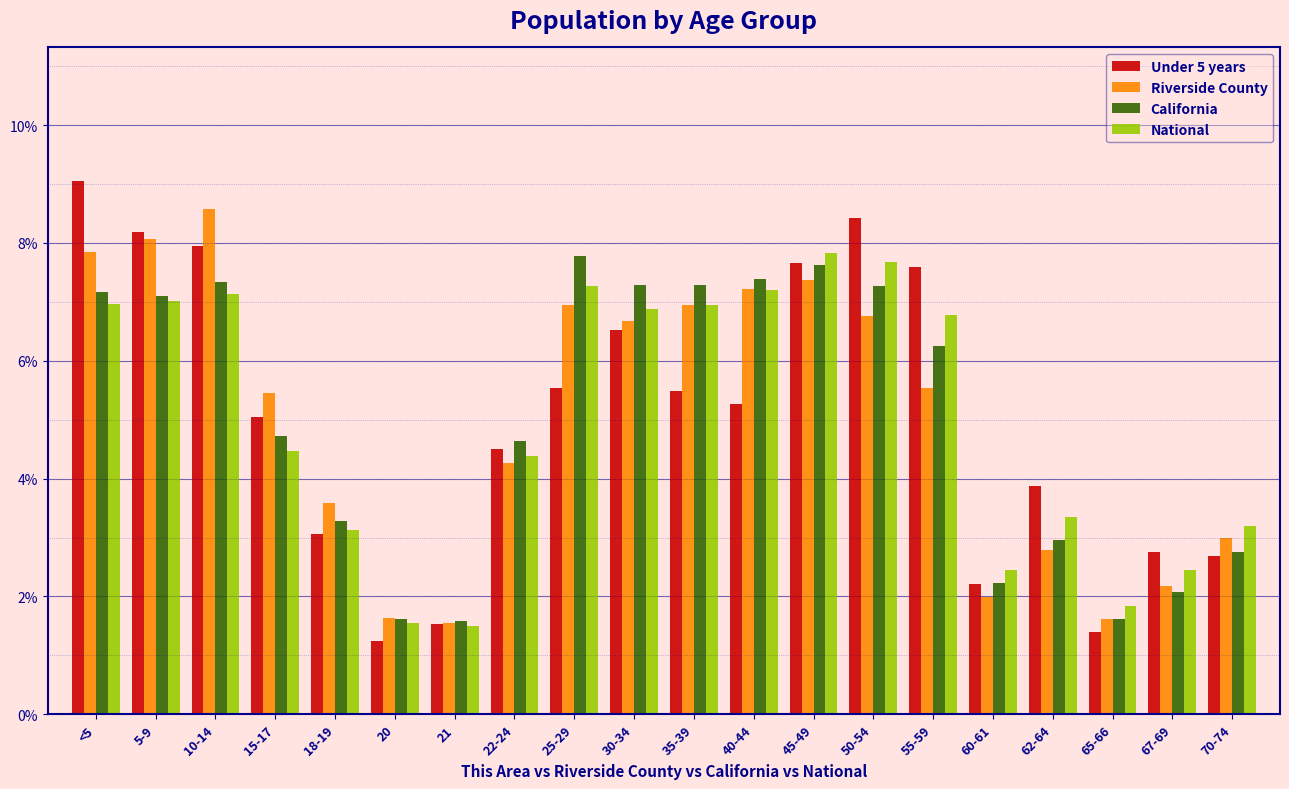

What is the total value across all series at 50-54?

30.1